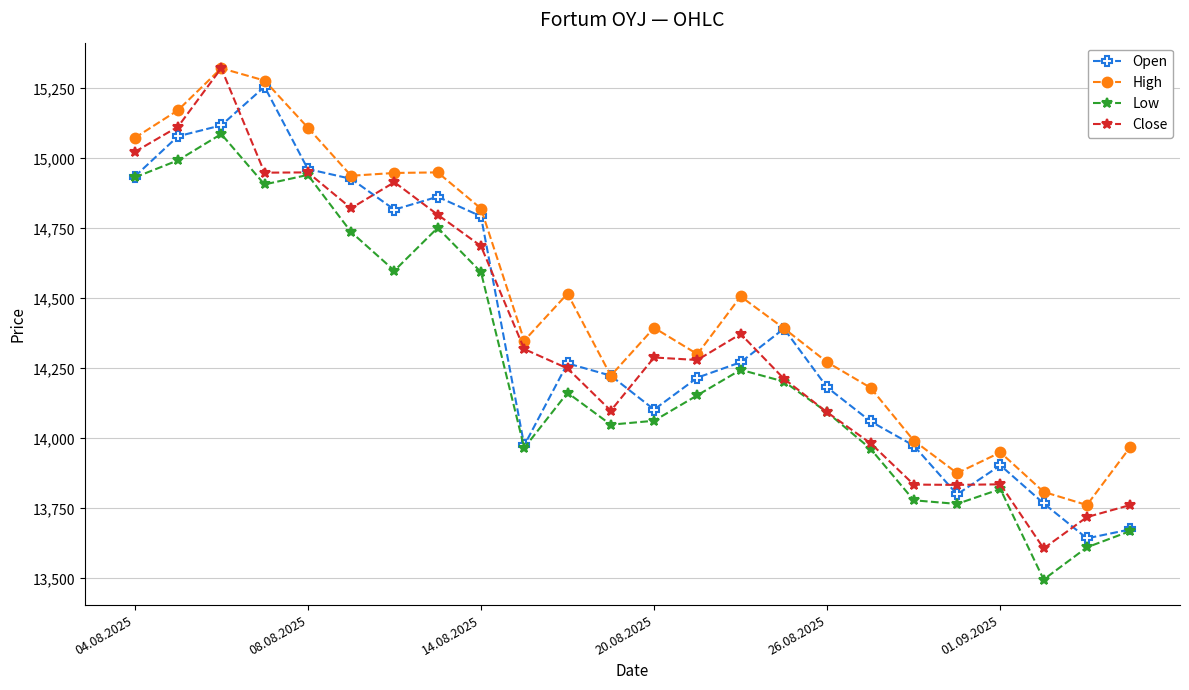

What is the greatest value displayed?

15322